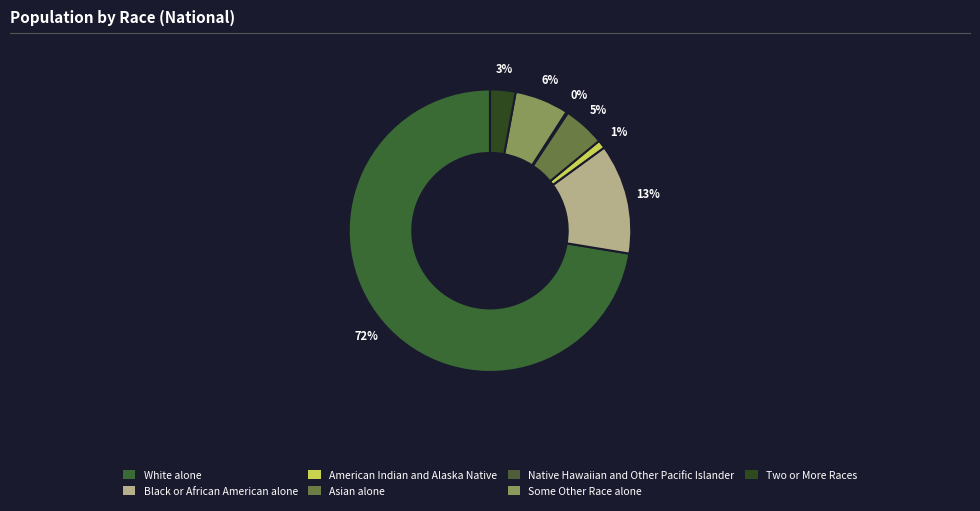

How many slices are in this pie chart?

7